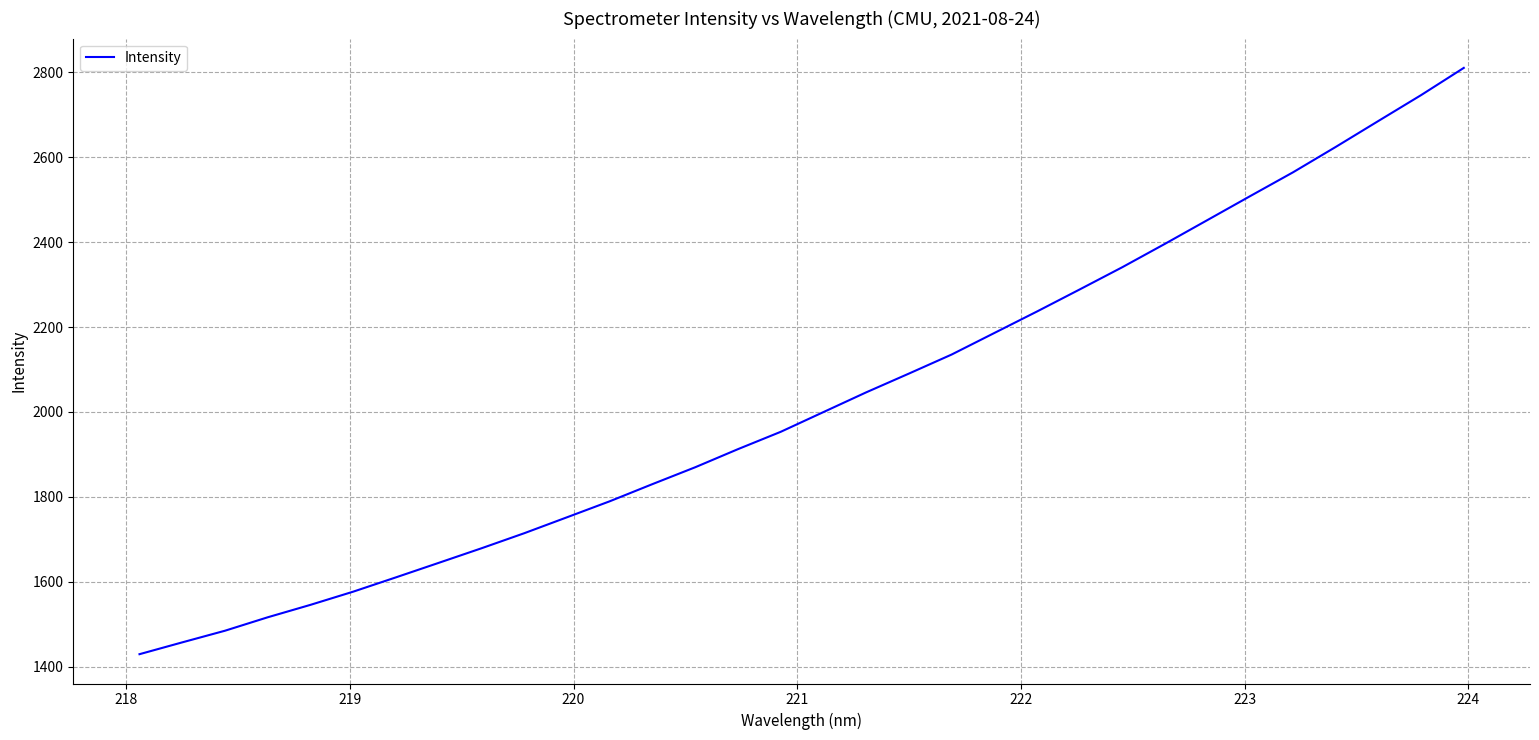

What is the difference between the maximum and minimum values?

1381.1